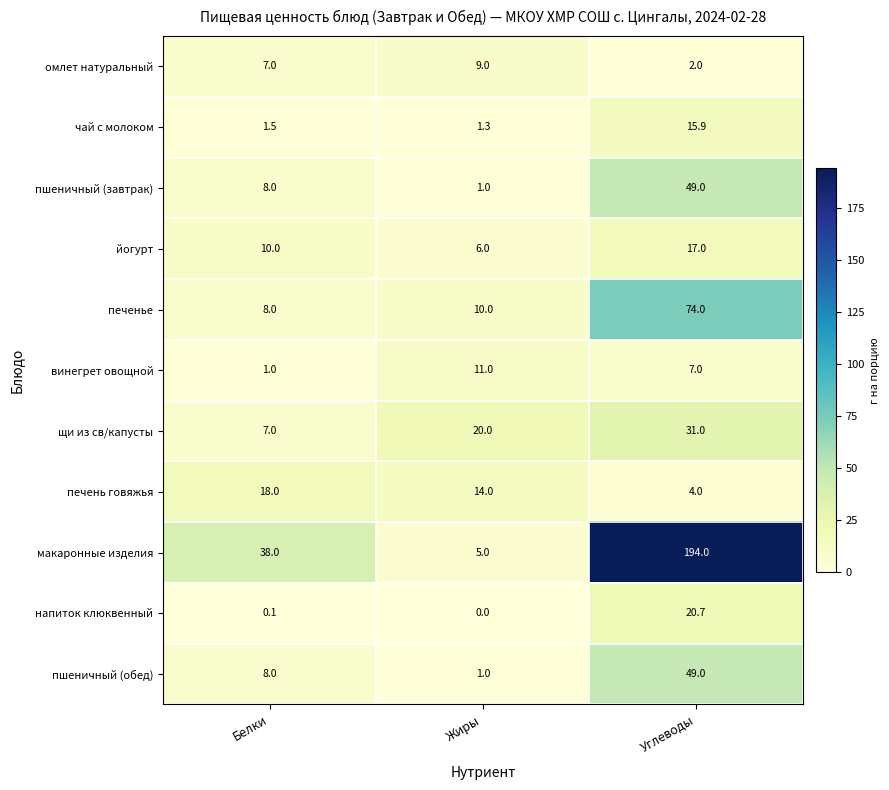

Which series has the widest spread of values?

макаронные изделия